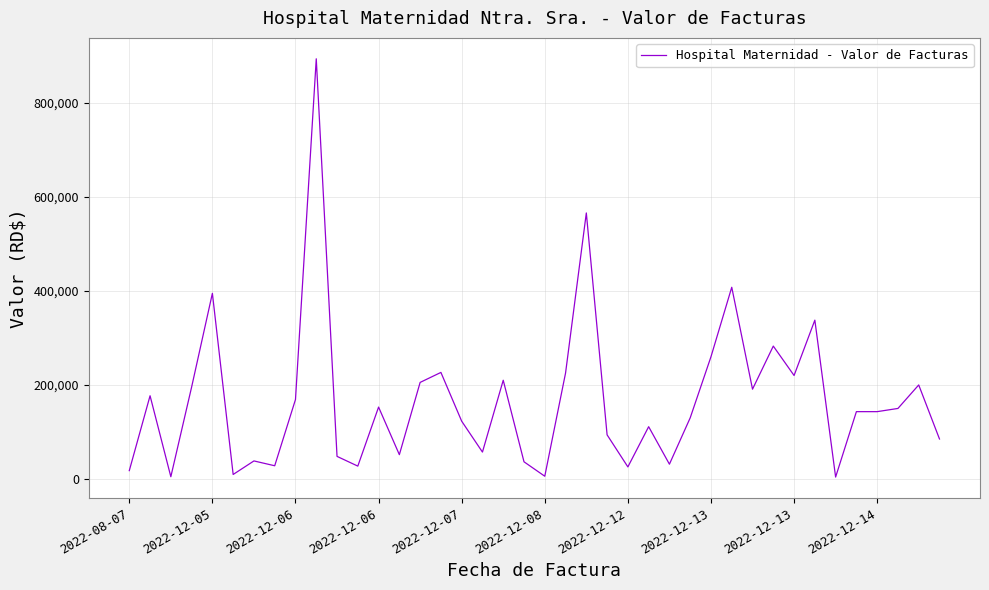

What is the maximum value shown in the chart?

894022.0